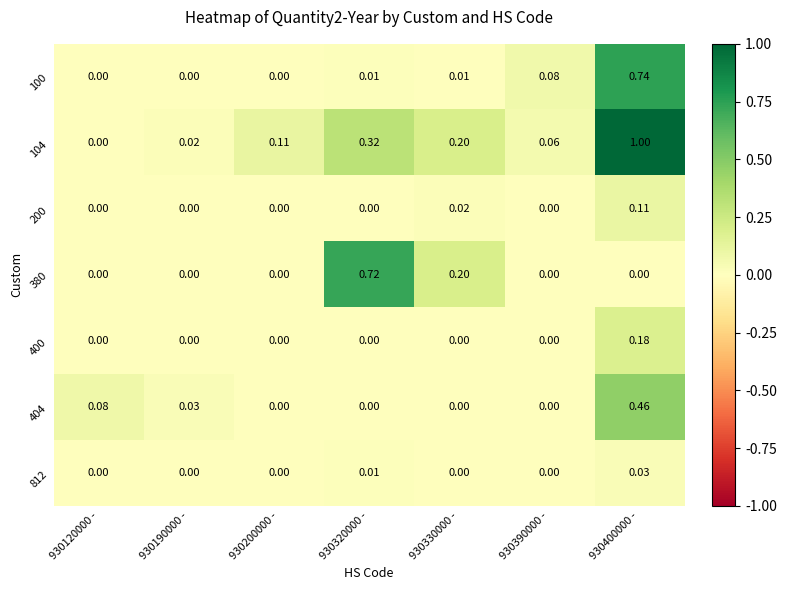

Which series has the widest spread of values?

104